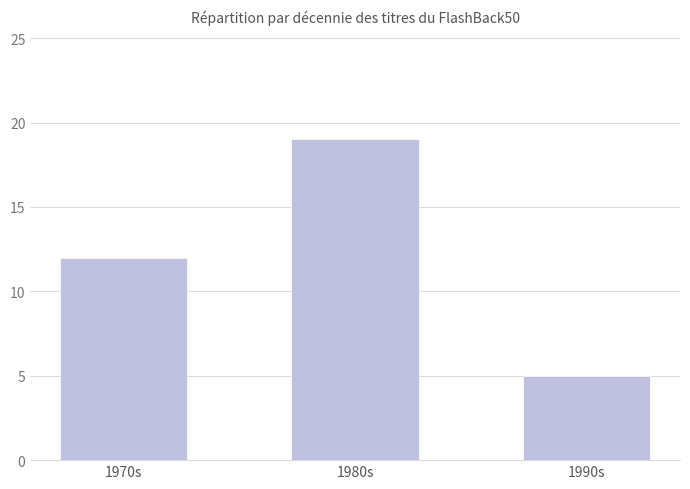

What is the label of the 1st bar from the left?

1970s